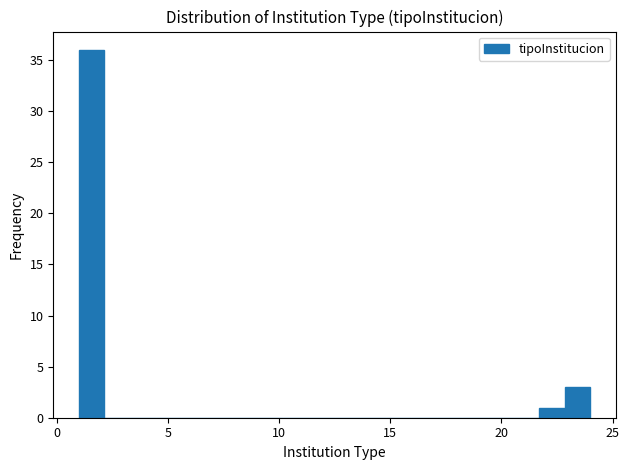

Read against the x-axis, roughly where is the centre of the tallest bar?

1.5